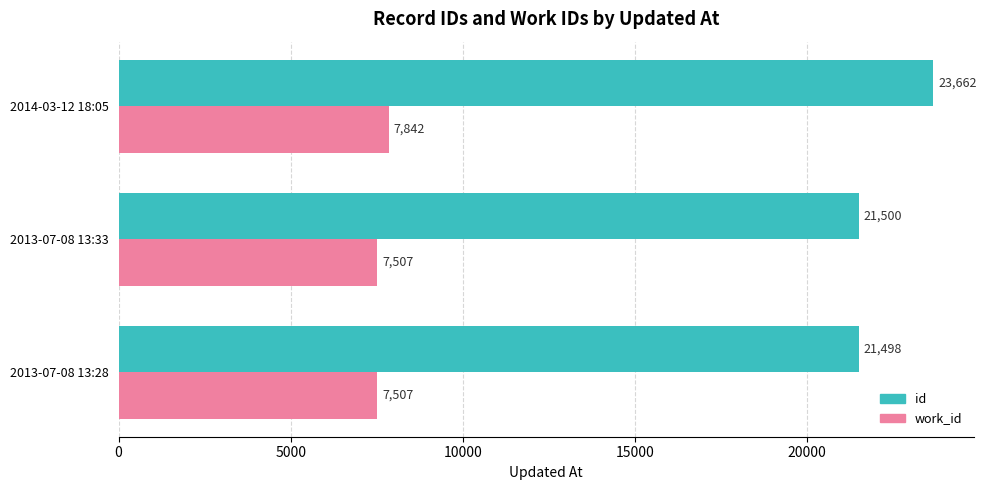

Where is id nearest to the value 22580?

2013-07-08 13:33